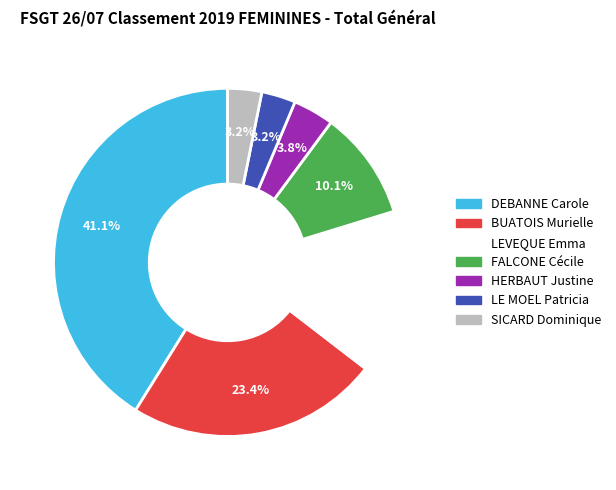

How many slices are in this pie chart?

7